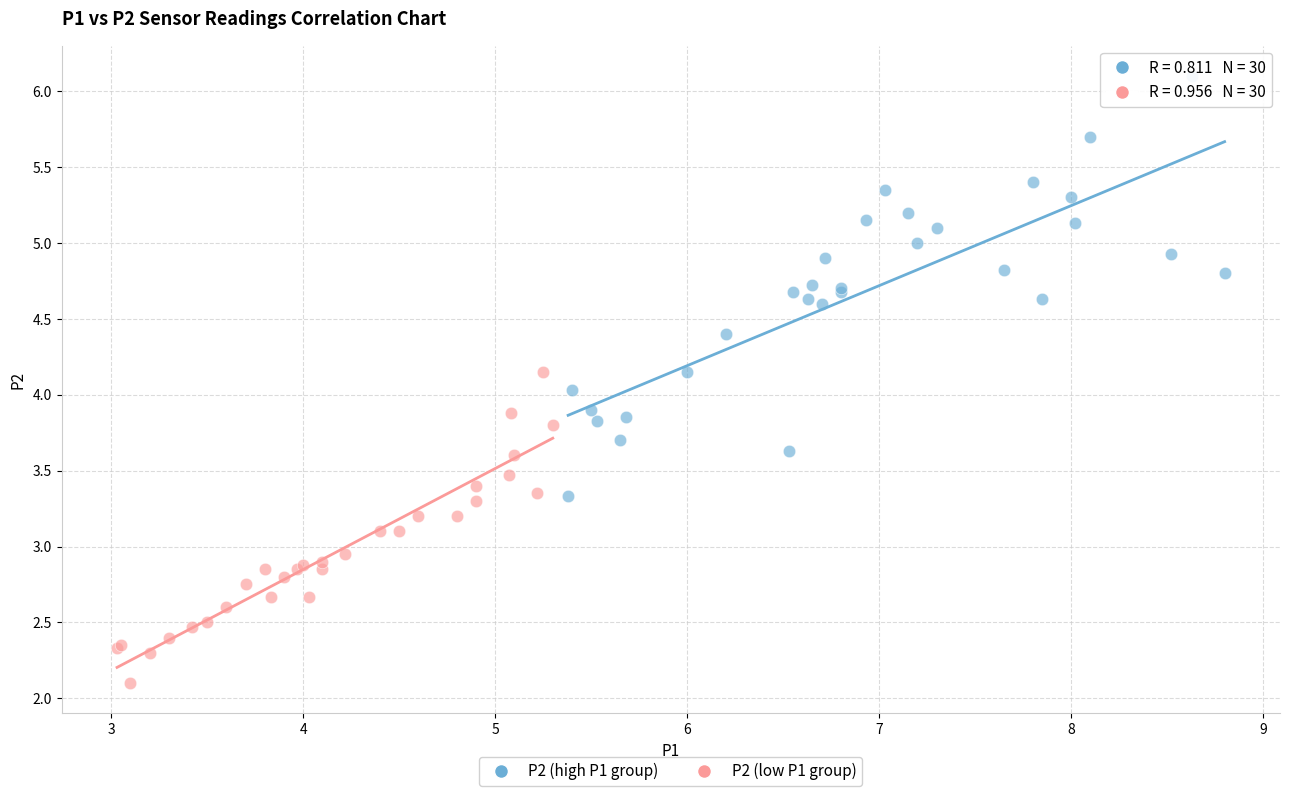

Which series has the largest Y range (max minus min)?

P2 (high P1 group)